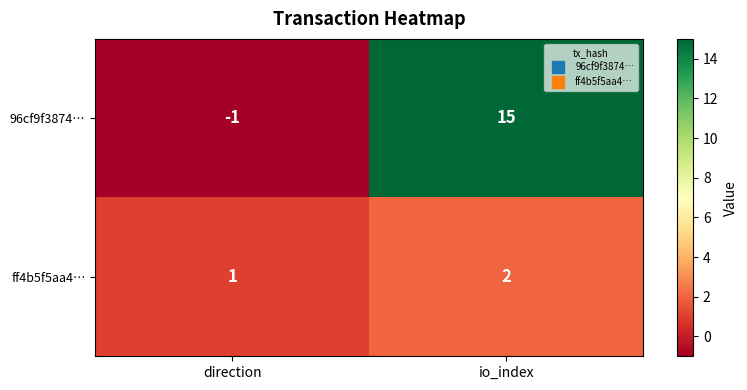

At which category is the sum across all series the highest?

io_index